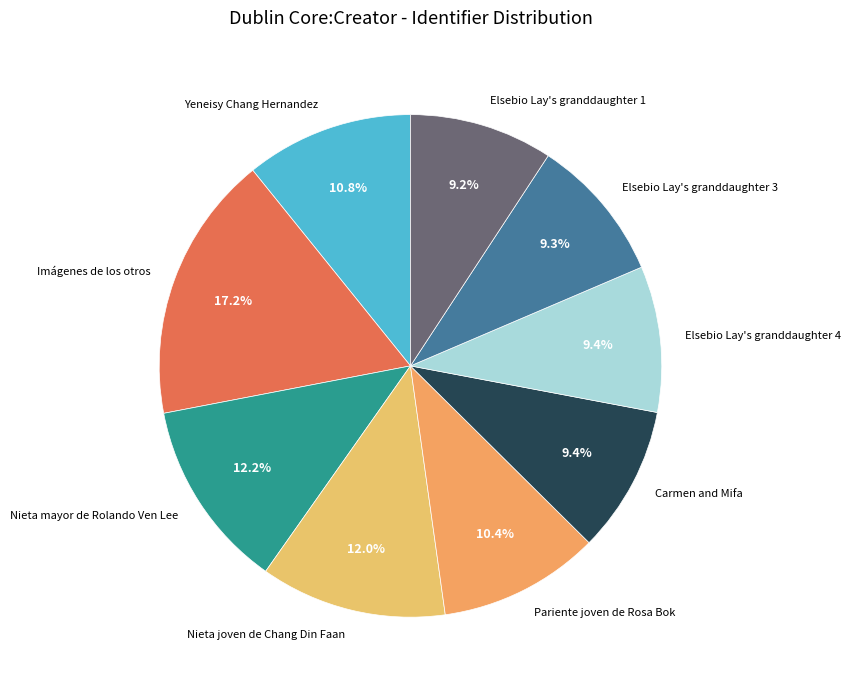

What is the ratio of the value at Elsebio Lay's granddaughter 4 to the value at Nieta mayor de Rolando Ven Lee?

0.8